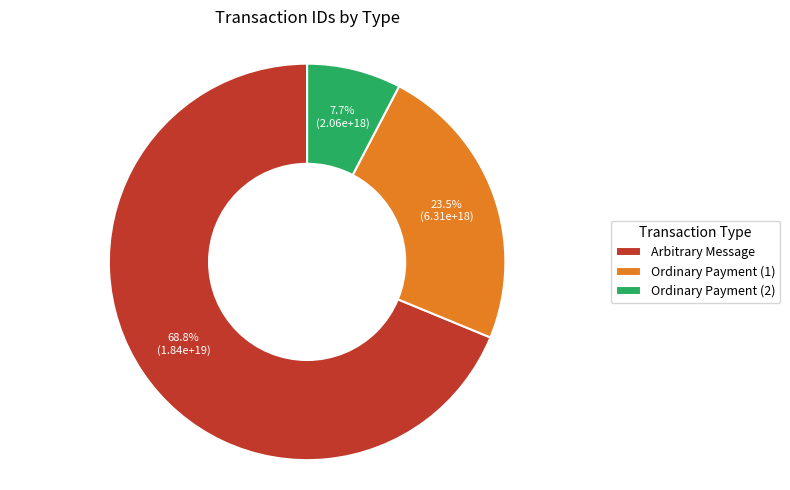

Count the number of slices in the pie.

3